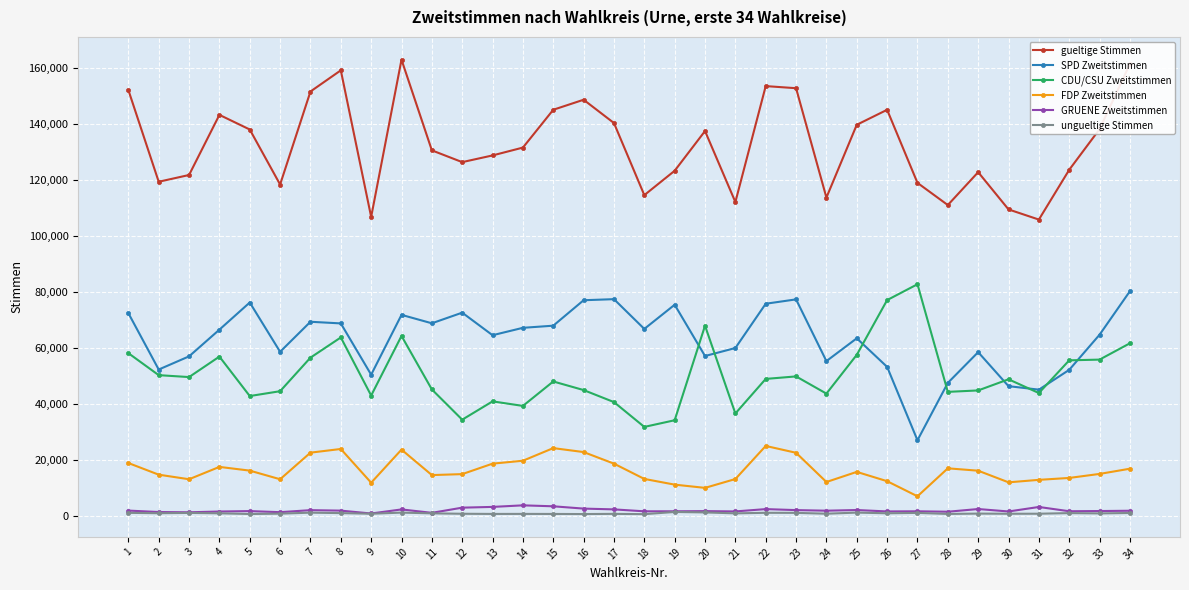

Which category has the highest value across all series?

10